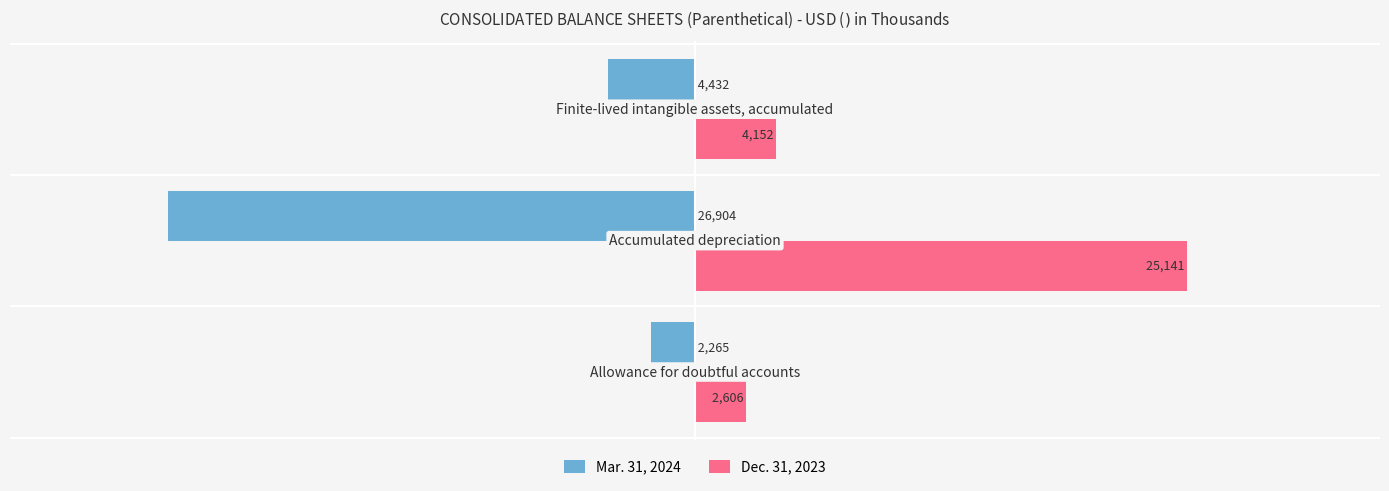

Rank the series by their maximum value, from lowest to highest.

Mar. 31, 2024, Dec. 31, 2023